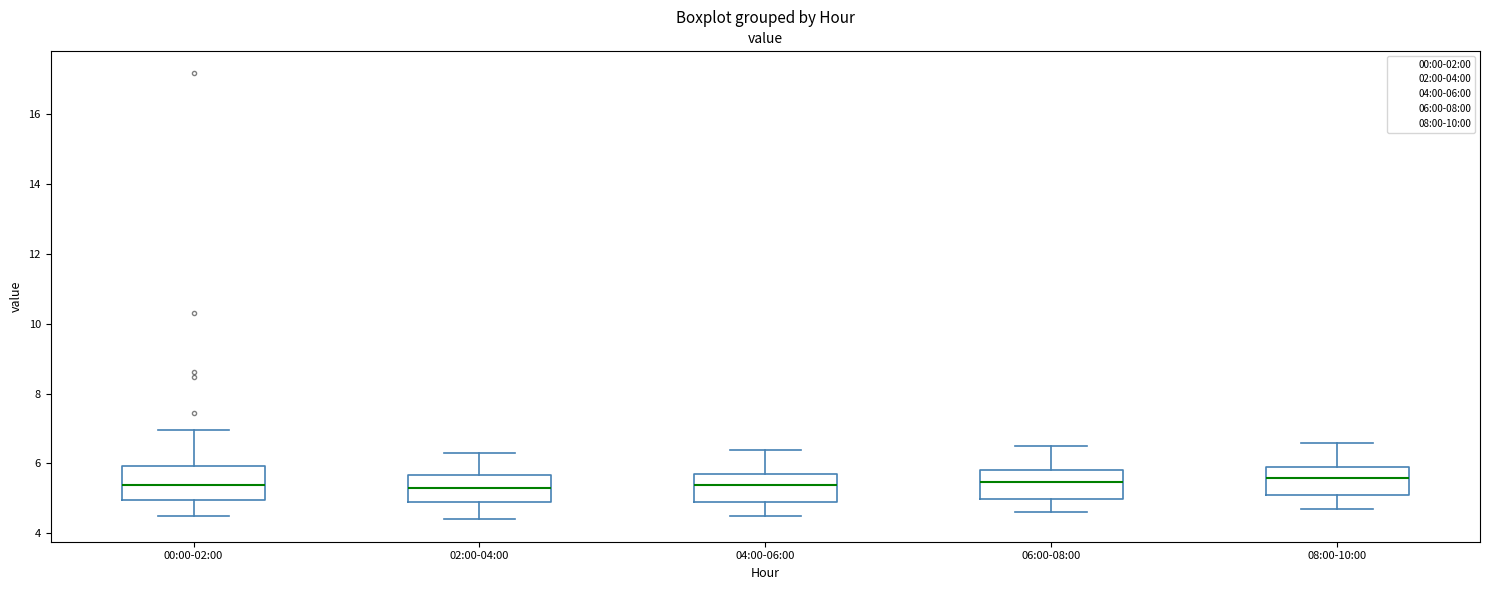

Where does the median line of the box for 02:00-04:00 sit on the y-axis? The values are not printed on the chart, so give them approximately, as read against the axis.

5.4